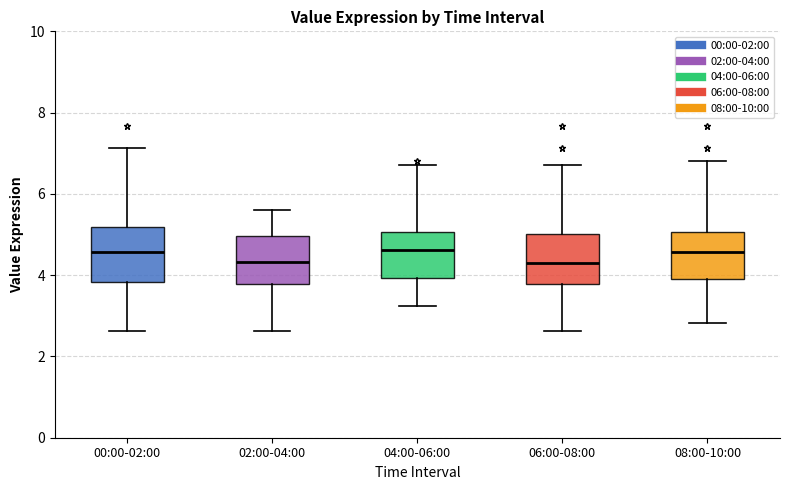

Where does the upper whisker of the box for 00:00-02:00 end on the y-axis? The values are not printed on the chart, so give them approximately, as read against the axis.

7.2